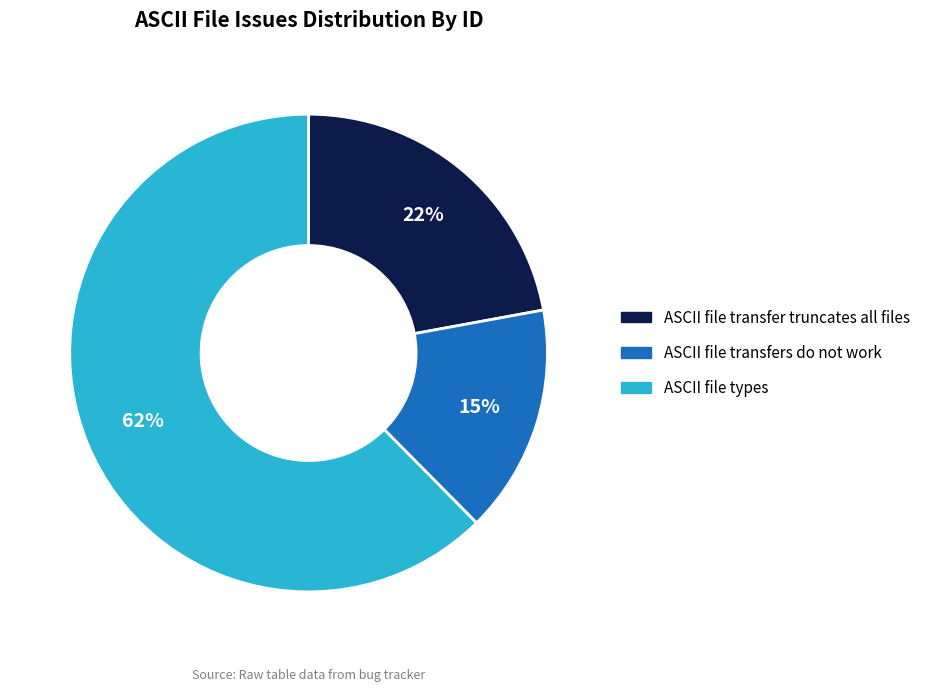

Is it true that ASCII file types is 70% of the pie?

False